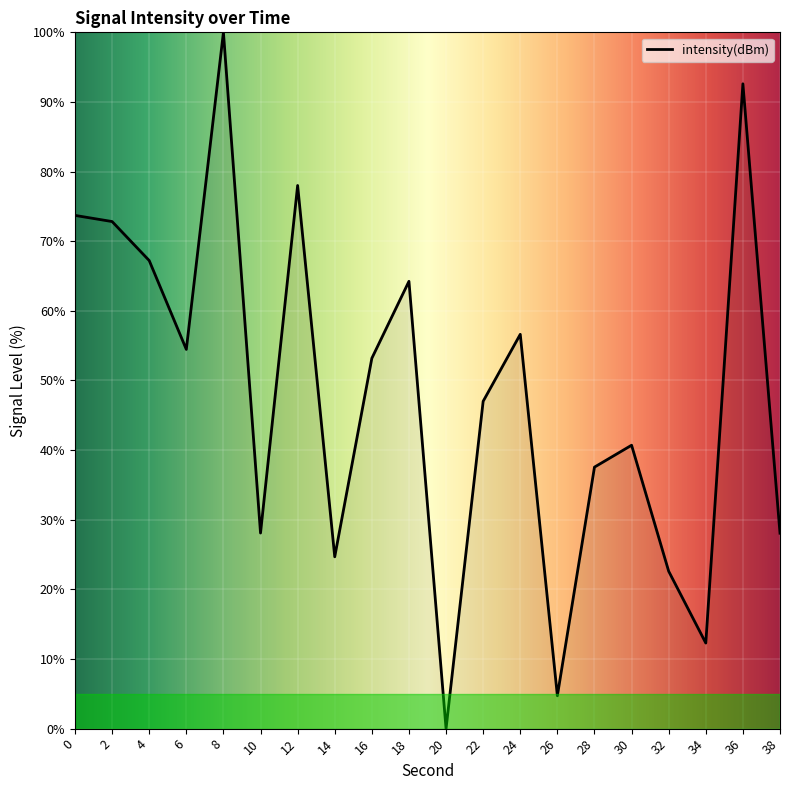

What value does the data have at 14?

24.7